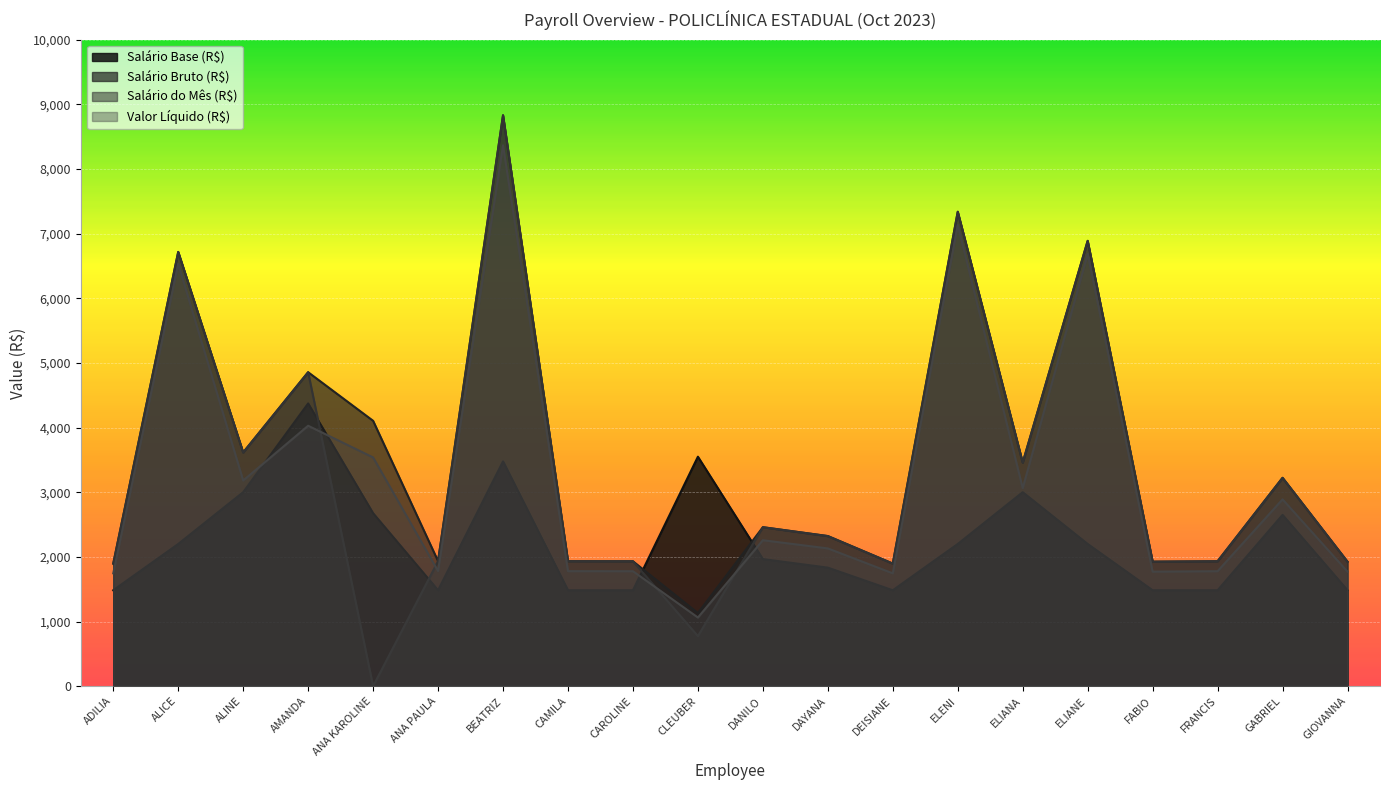

What is the average value of the Salário Bruto (R$) series?

3516.5